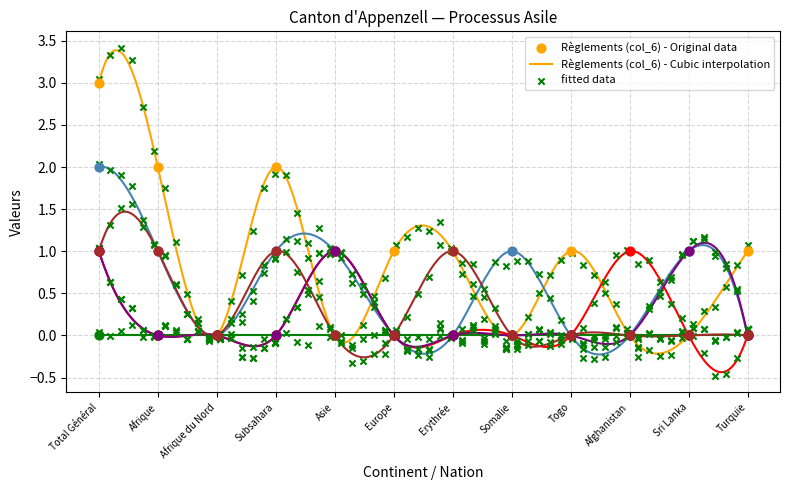

Which series contains the lowest Y value?

Règlements (col_6)